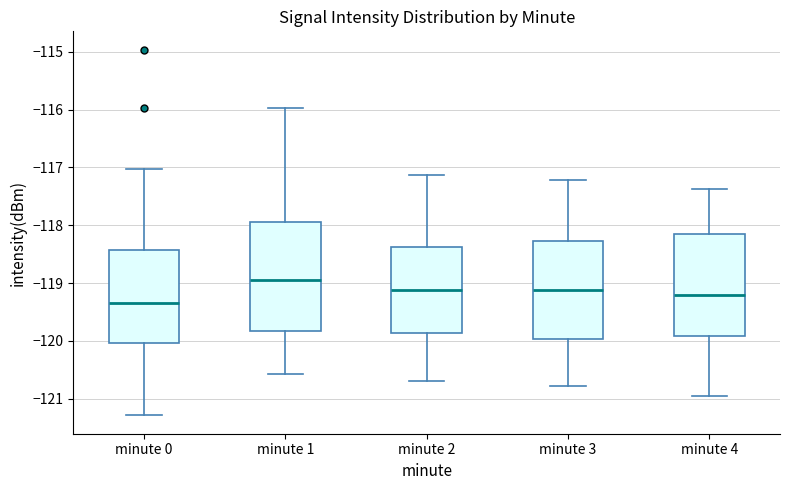

Which box has the highest median line?

minute 1